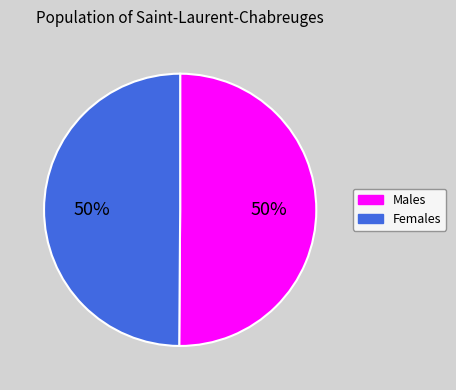

What is the ratio of the value at Males to the value at Females?

1.0